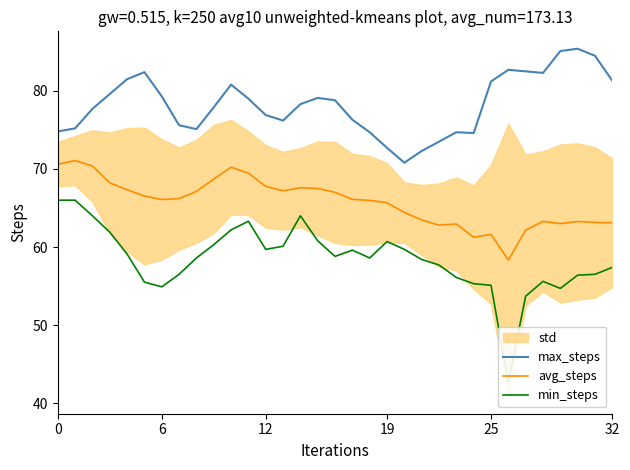

The value of avg_steps at 12 is 121.4. True or false?

False